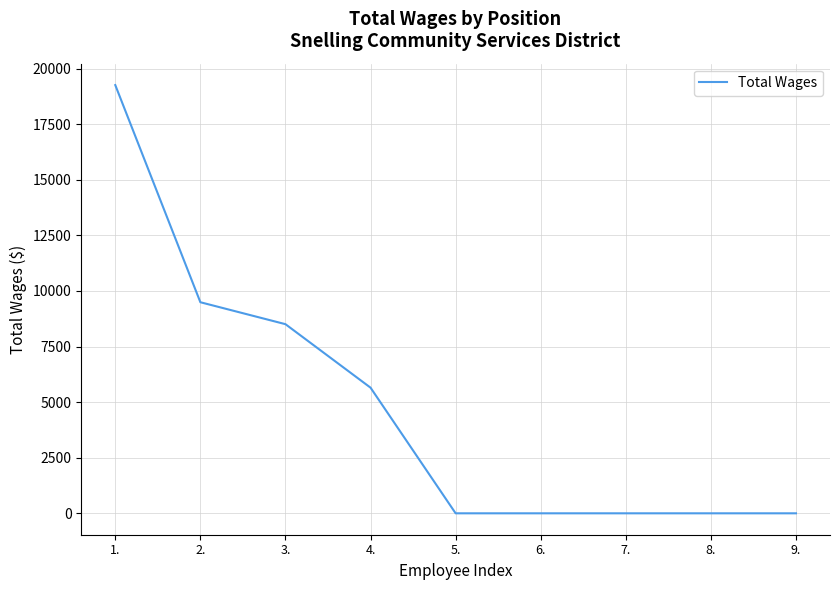

Reading left to right, transcribe all the data shown in this chart.

19257	9492	8505	5650	0	0	0	0	0